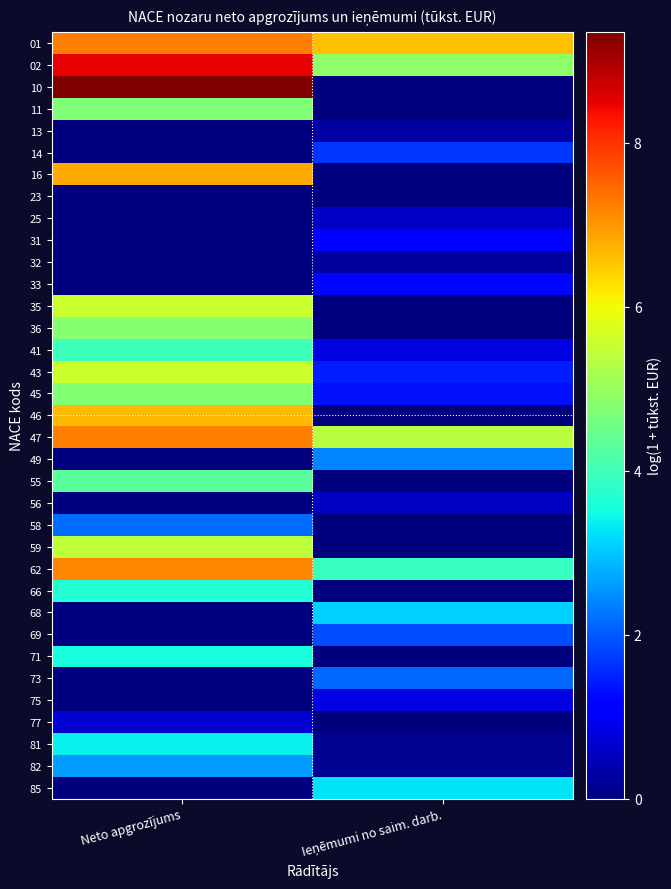

What is the spread (max minus min) of values at Ieņēmumi no saim. darb.?

6.6